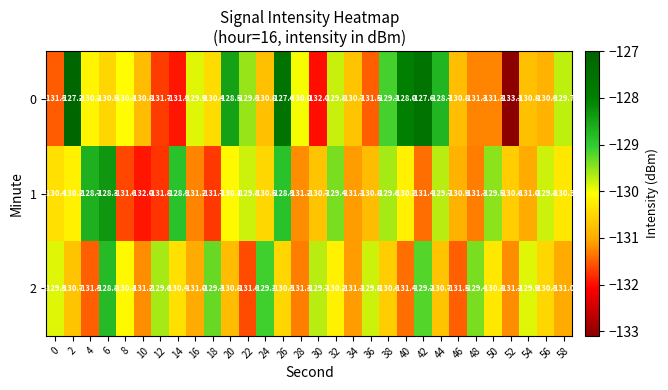

How many distinct data groups are displayed?

3